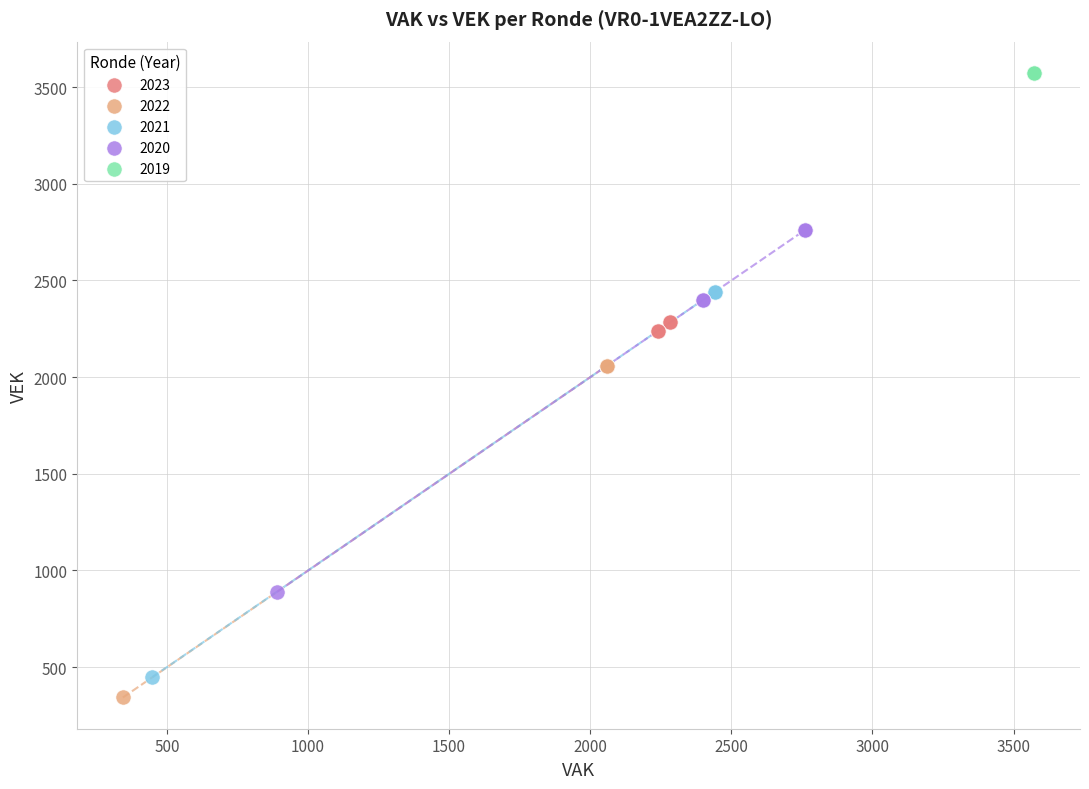

Which series reaches the maximum Y coordinate?

2019